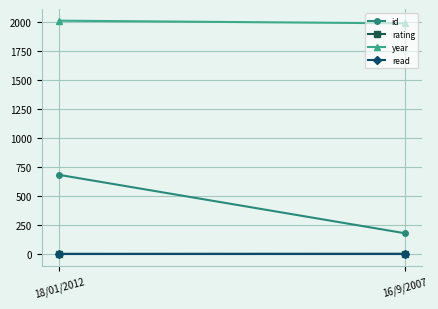

What is the maximum value for id?

684